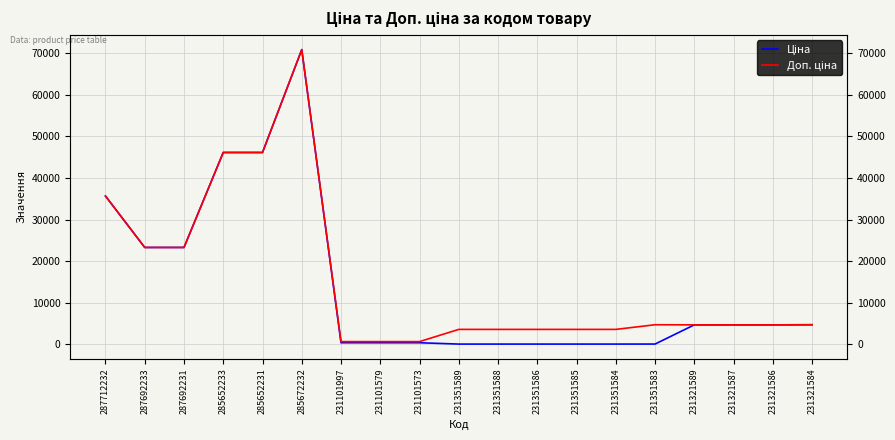

How many interior local peaks does the Доп. ціна series have?

2